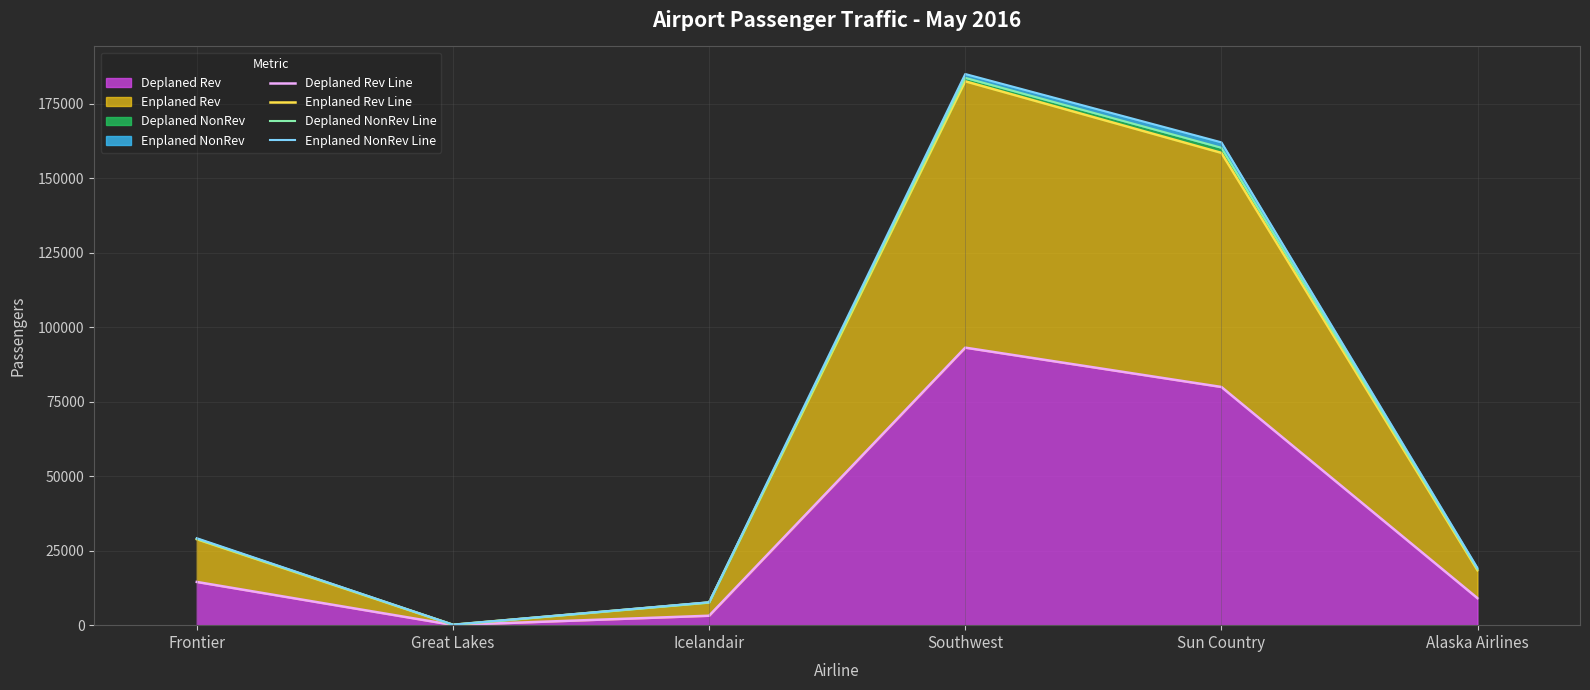

Rank the series at Great Lakes from lowest to highest value.

Deplaned Rev Line, Enplaned Rev Line, Deplaned NonRev Line, Enplaned NonRev Line